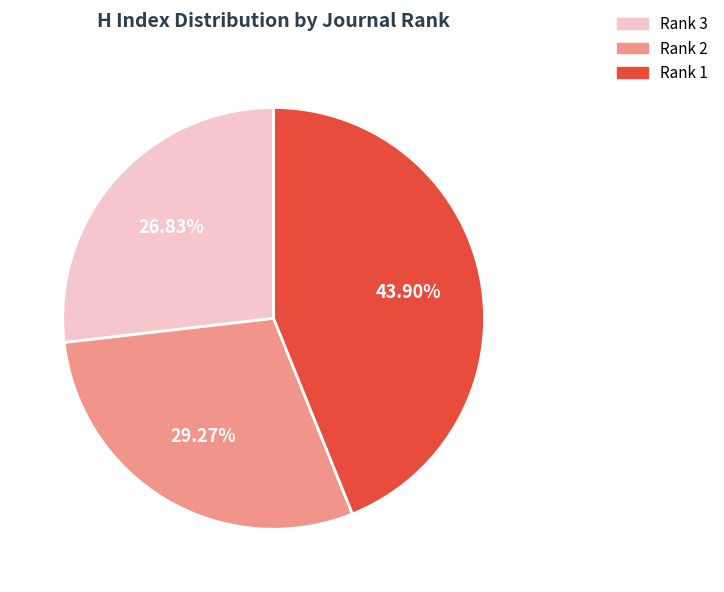

Does any single category account for the majority?

No